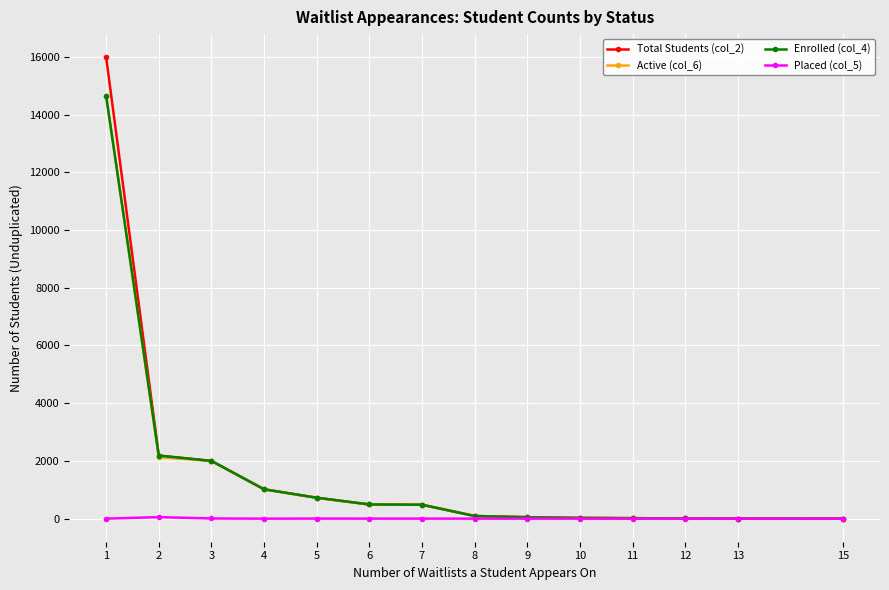

Which series has the largest range (max minus min)?

Total Students (col_2)